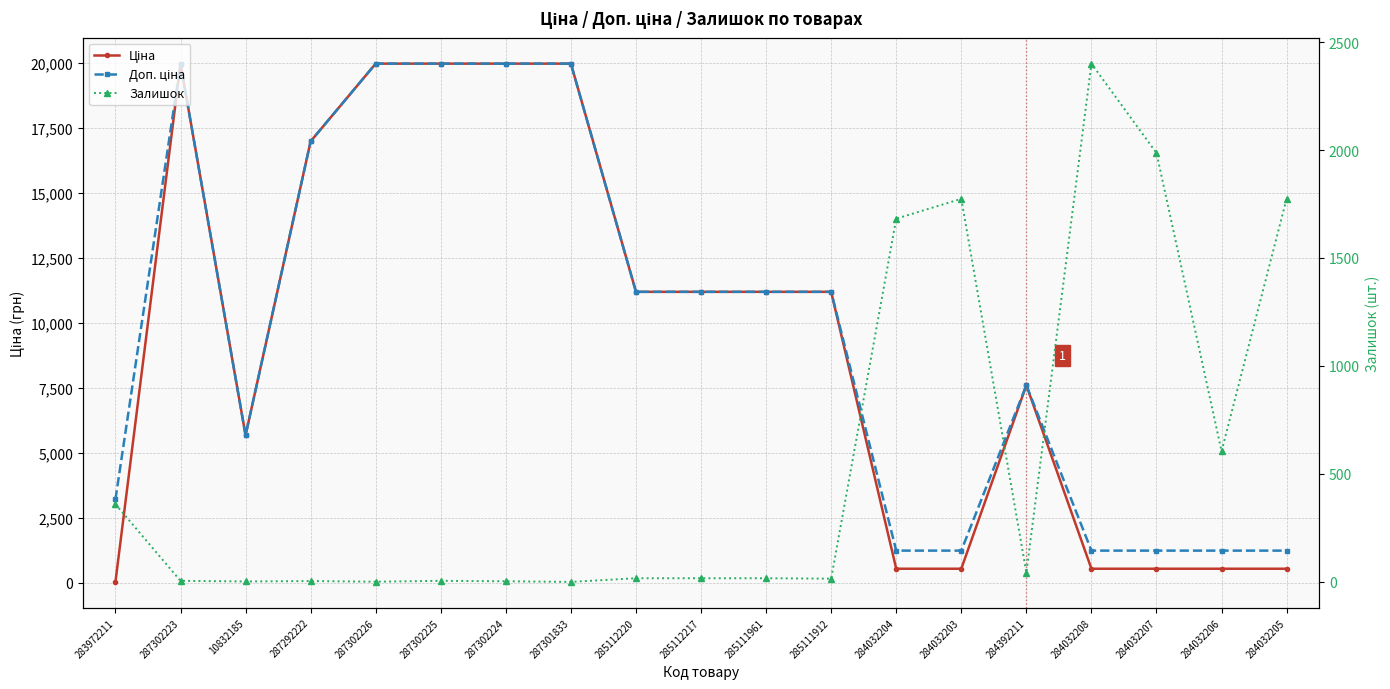

Reading left to right, list all the values displayed in this chart.

Ціна: 283972211=32.0	287302223=19964.2	10832185=5673.8	287292222=16976.3	287302226=19964.2	287302225=19964.2	287302224=19964.2	287301833=19964.2	285112220=11188.2	285112217=11188.2	285111961=11188.2	285111912=11188.2	284032204=539.0	284032203=539.0	284392211=7596.5	284032208=539.0	284032207=539.0	284032206=539.0	284032205=539.0
Доп. ціна: 283972211=3205.0	287302223=19964.2	10832185=5673.8	287292222=16976.3	287302226=19964.2	287302225=19964.2	287302224=19964.2	287301833=19964.2	285112220=11188.2	285112217=11188.2	285111961=11188.2	285111912=11188.2	284032204=1235.4	284032203=1235.4	284392211=7596.5	284032208=1235.4	284032207=1235.4	284032206=1235.4	284032205=1235.4
Залишок: 283972211=360.0	287302223=5.0	10832185=2.0	287292222=4.0	287302226=1.0	287302225=5.0	287302224=3.0	287301833=0.0	285112220=17.0	285112217=17.0	285111961=17.0	285111912=15.0	284032204=1682.0	284032203=1774.0	284392211=43.0	284032208=2400.0	284032207=1986.0	284032206=605.0	284032205=1775.0